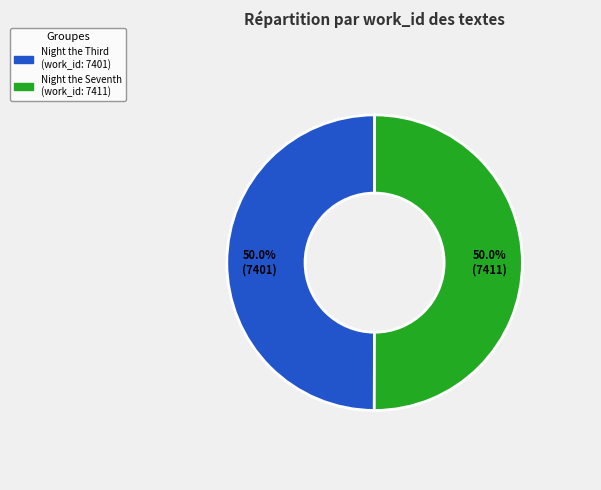

How much of the chart is everything except Night the Seventh?

50.0%